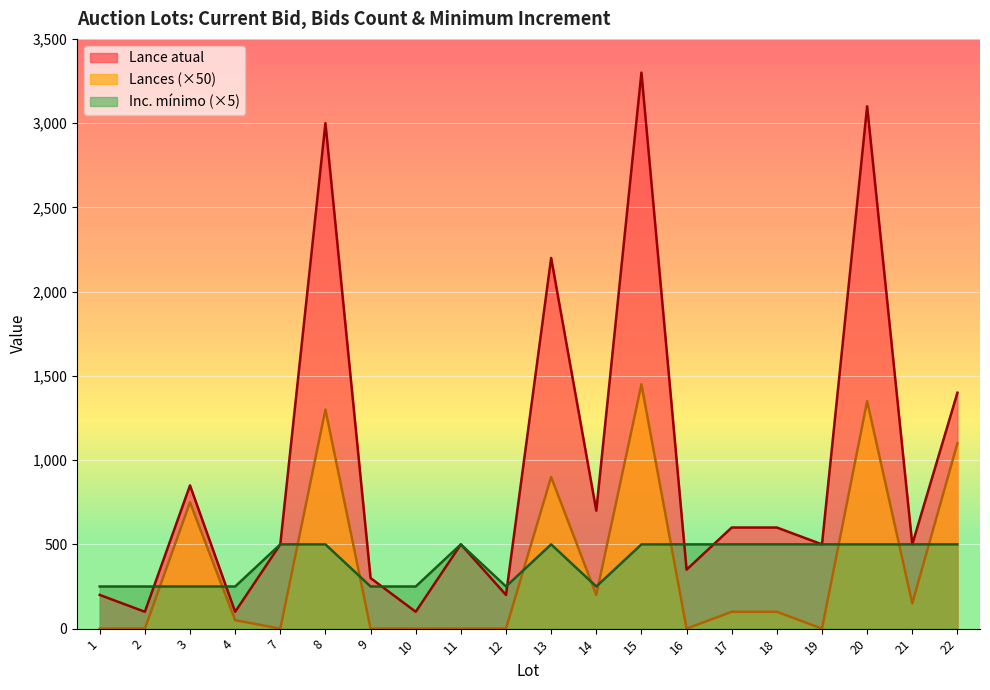

Rank the categories by Inc. mínimo value from lowest to highest.

1, 2, 3, 4, 9, 10, 12, 14, 7, 8, 11, 13, 15, 16, 17, 18, 19, 20, 21, 22